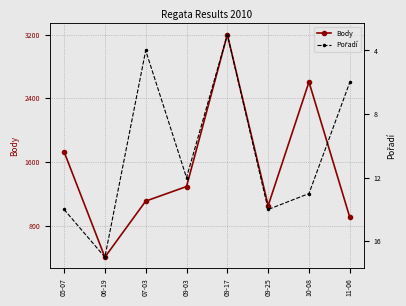

How many values in the Pořadí series exceed 13?

3